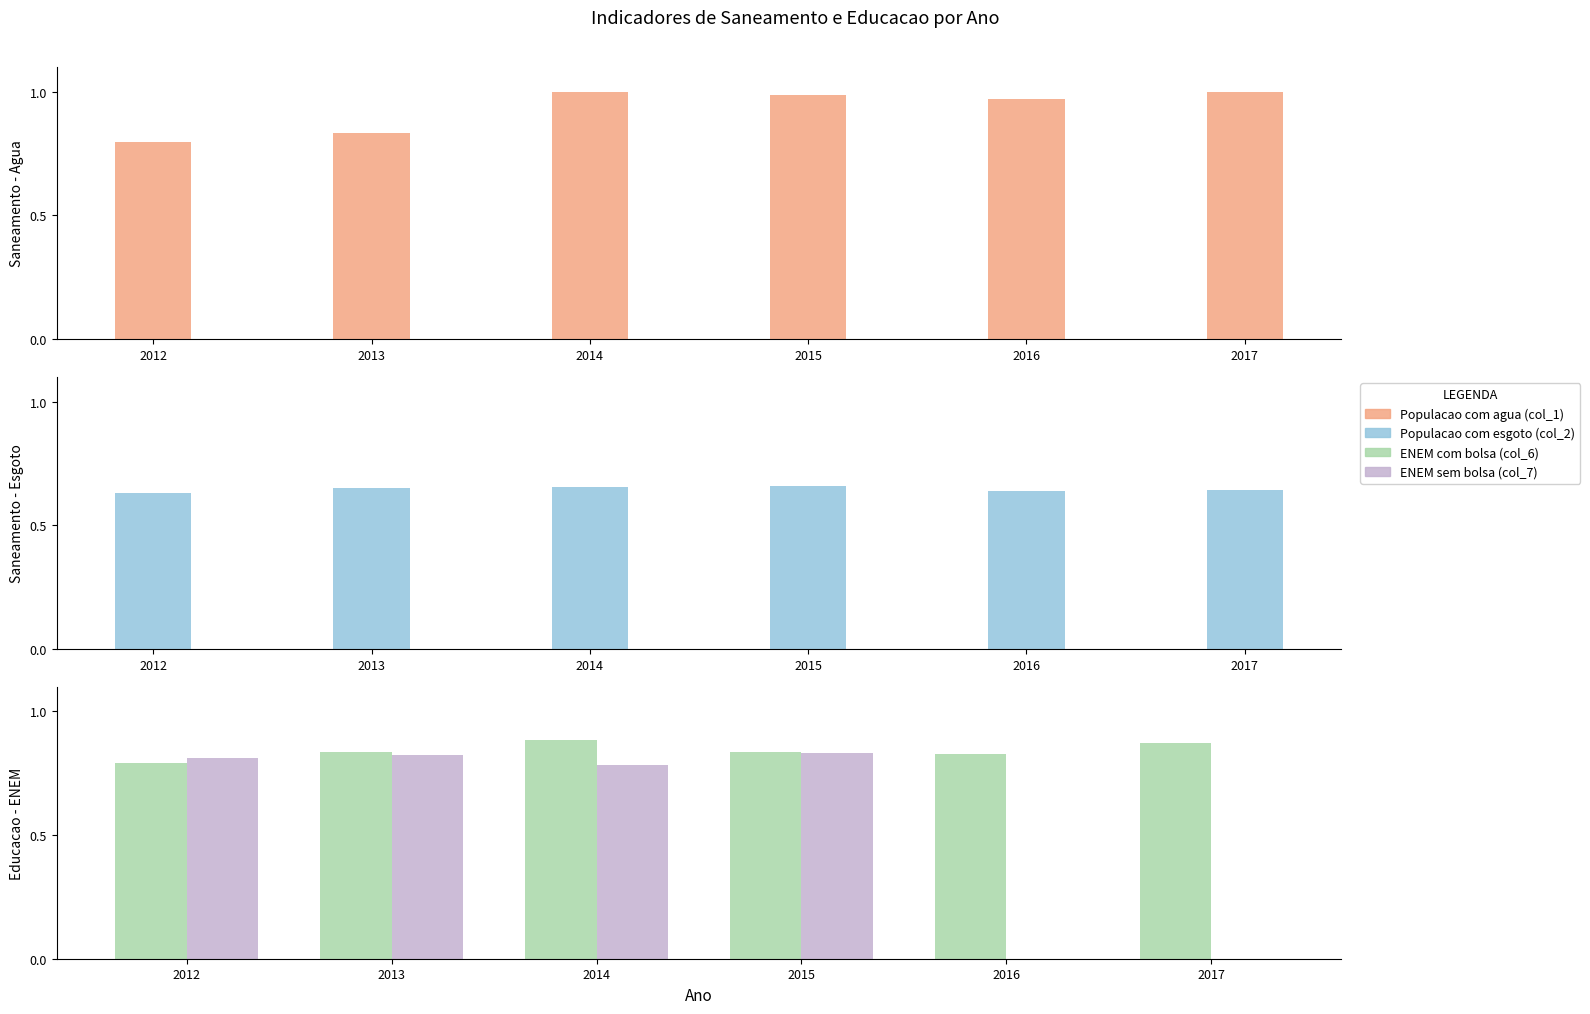

Reading left to right, list all the values displayed in this chart.

Populacao com agua (col_1): 2012=0.8	2013=0.8	2014=1.0	2015=1.0	2016=1.0	2017=1.0
Populacao com esgoto (col_2): 2012=0.6	2013=0.6	2014=0.7	2015=0.7	2016=0.6	2017=0.6
ENEM com bolsa (col_6): 2012=0.8	2013=0.8	2014=0.9	2015=0.8	2016=0.8	2017=0.9
ENEM sem bolsa (col_7): 2012=0.8	2013=0.8	2014=0.8	2015=0.8	2016=0.0	2017=0.0